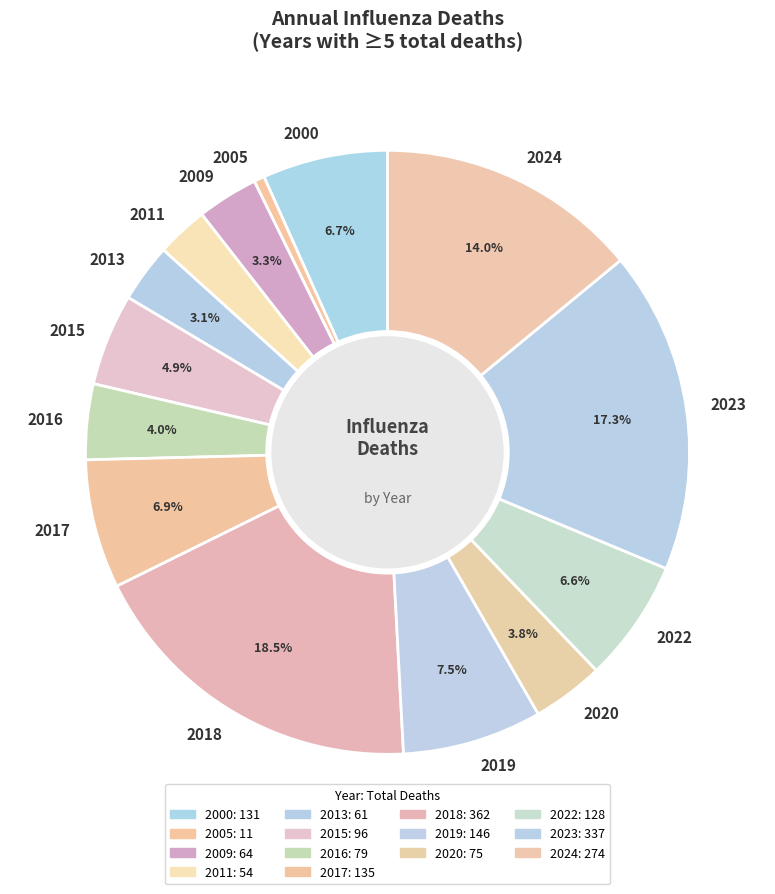

Is 2024 the majority of the pie?

No